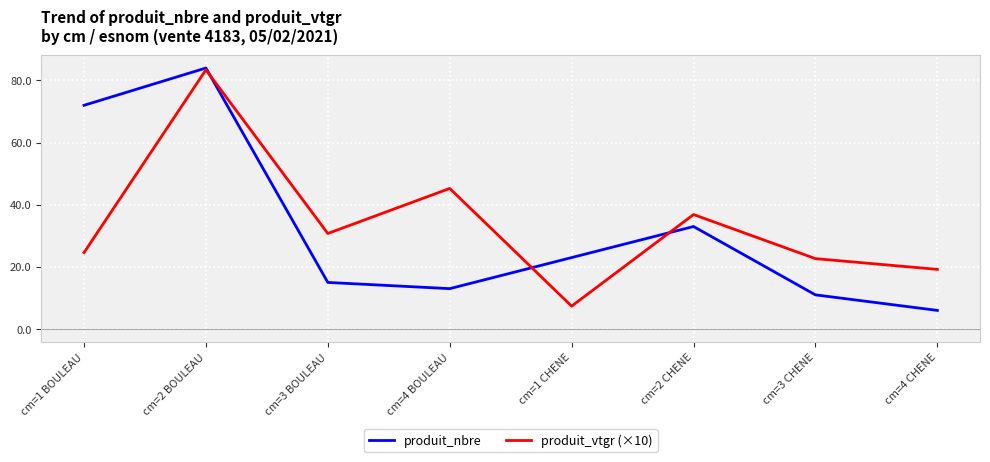

What is the difference between the produit_nbre values at cm=4 BOULEAU and cm=1 BOULEAU?

59.0